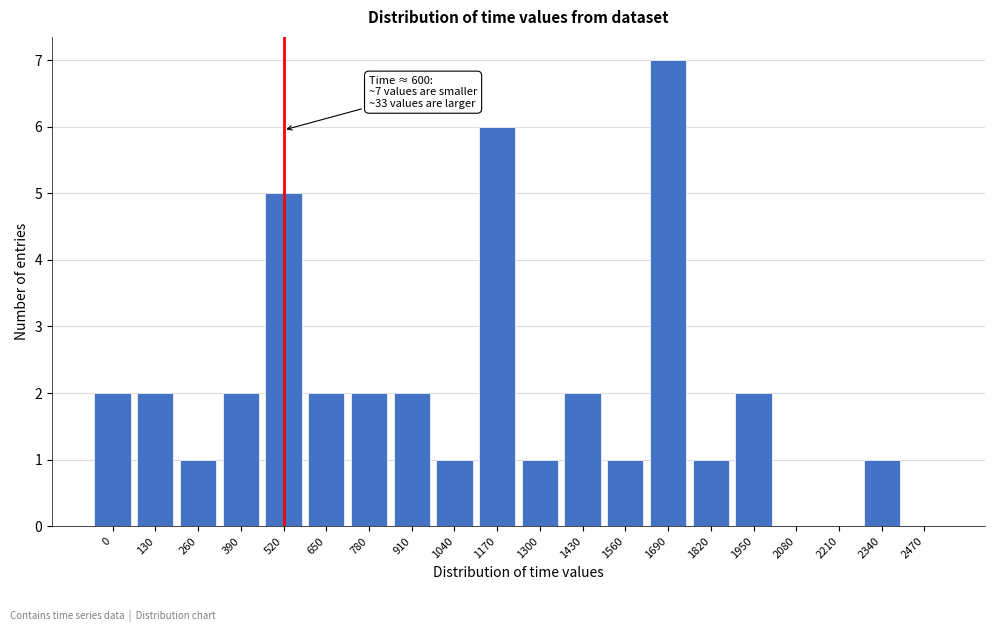

Reading right to left, what are all the values shown in this chart?

2470=0	2340=1	2210=0	2080=0	1950=2	1820=1	1690=7	1560=1	1430=2	1300=1	1170=6	1040=1	910=2	780=2	650=2	520=5	390=2	260=1	130=2	0=2